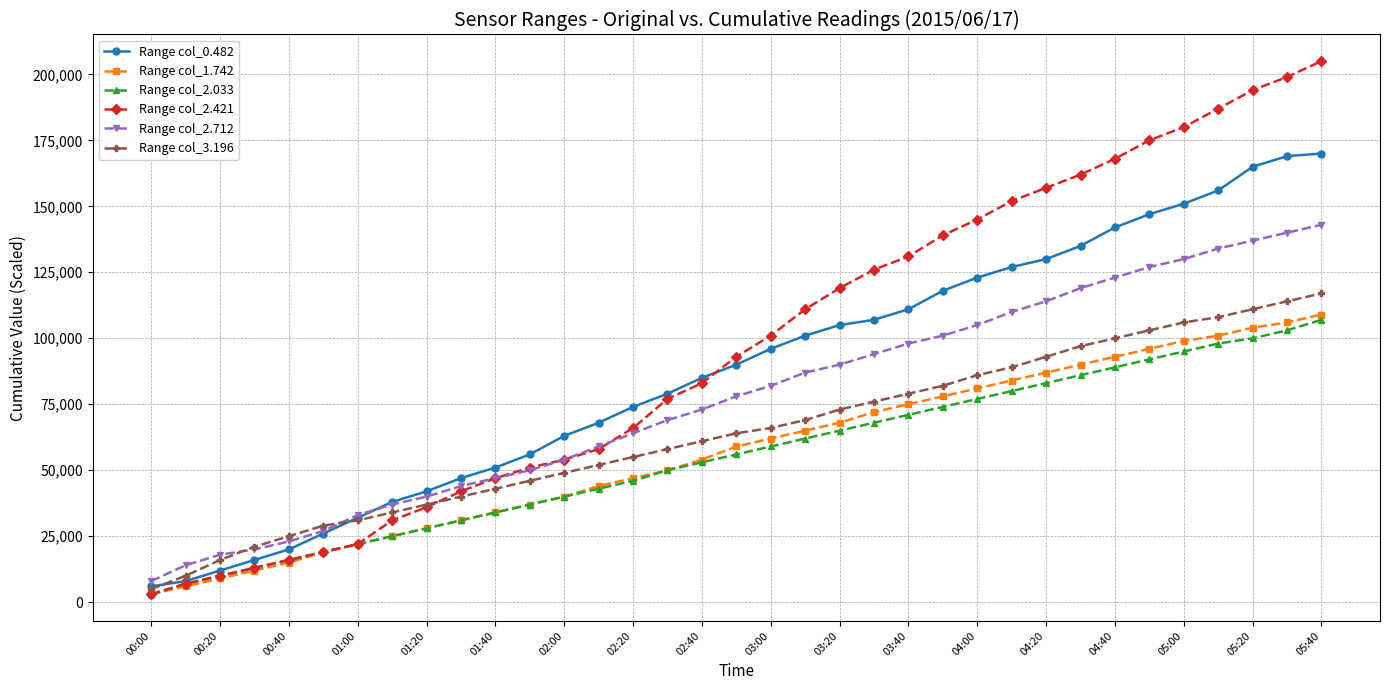

What is the minimum value for Range col_3.196?

5000.0